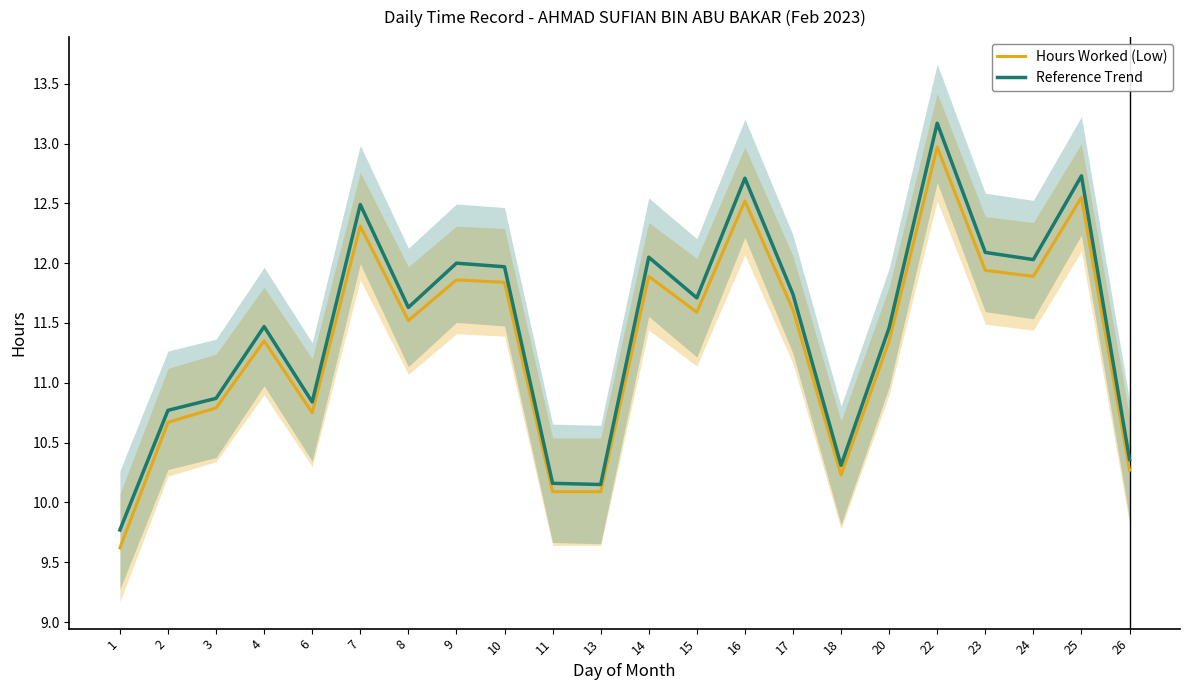

Which series has the largest total across all categories?

Reference Trend